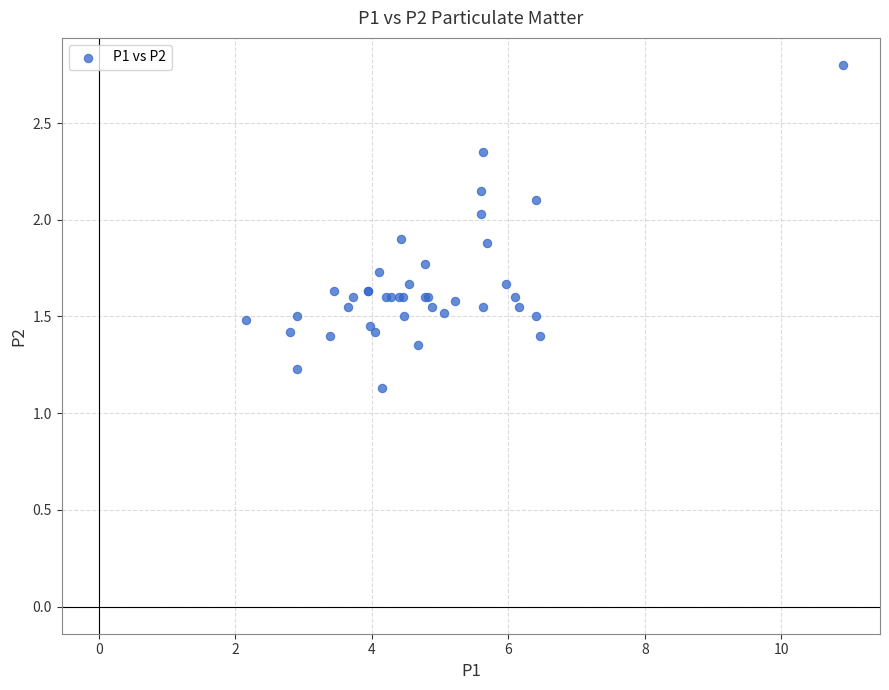

What Y value in the scatter plot is closest to 1?

1.1